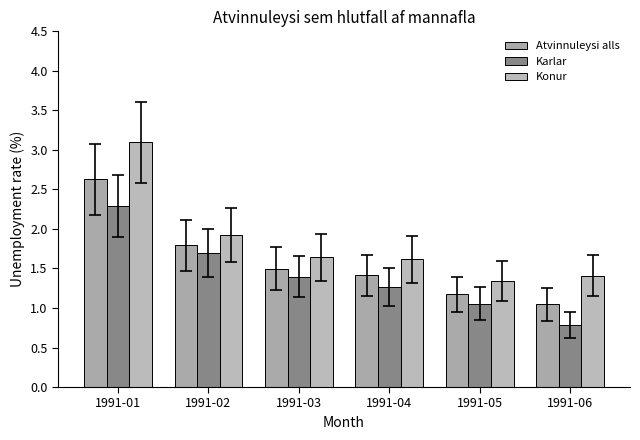

Reading left to right, what are all the values shown in this chart?

Atvinnuleysi alls: 1991-01=2.6	1991-02=1.8	1991-03=1.5	1991-04=1.4	1991-05=1.2	1991-06=1.0
Karlar: 1991-01=2.3	1991-02=1.7	1991-03=1.4	1991-04=1.3	1991-05=1.1	1991-06=0.8
Konur: 1991-01=3.1	1991-02=1.9	1991-03=1.6	1991-04=1.6	1991-05=1.3	1991-06=1.4